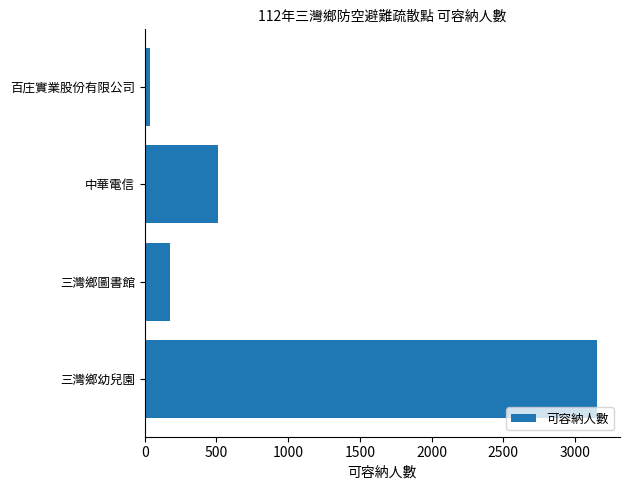

Rank the categories by value from lowest to highest.

百庄實業股份有限公司, 三灣鄉圖書館, 中華電信, 三灣鄉幼兒園